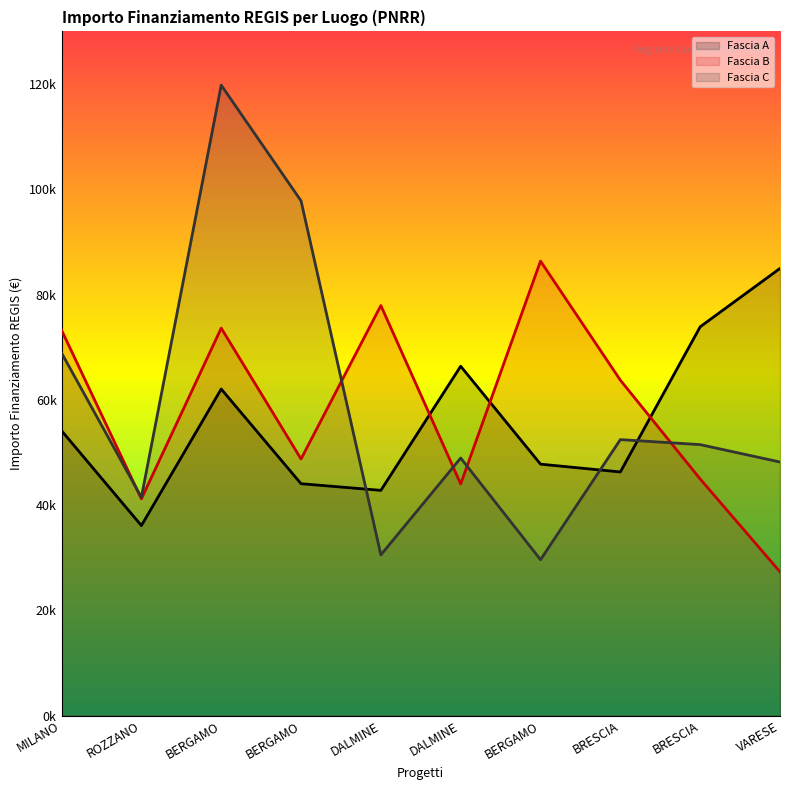

Between which two adjacent categories do Fascia C and Fascia B first intersect?

MILANO and ROZZANO